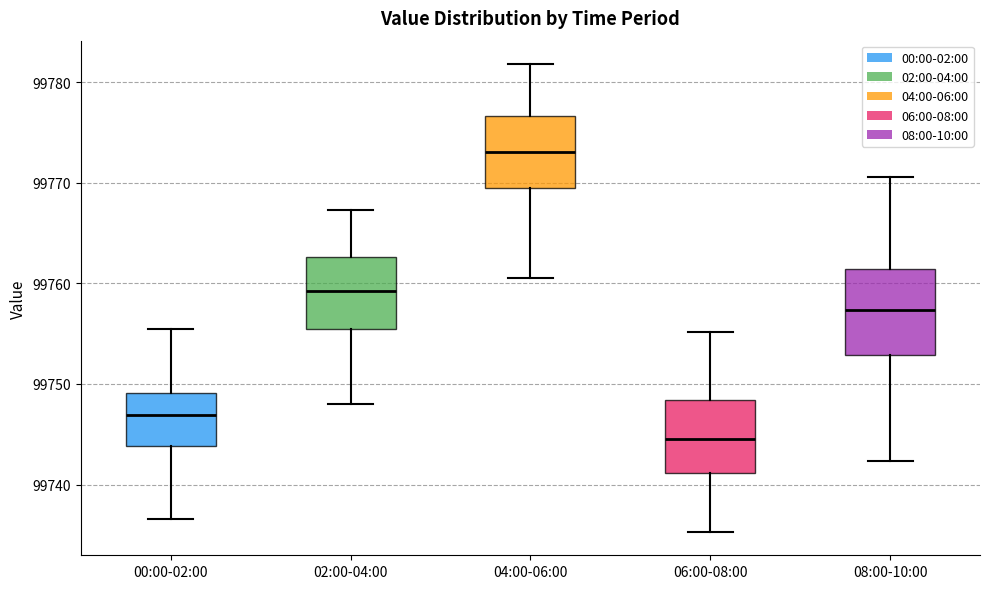

Where is the lower edge of the box for 02:00-04:00 on the y-axis? The values are not printed on the chart, so give them approximately, as read against the axis.

99755